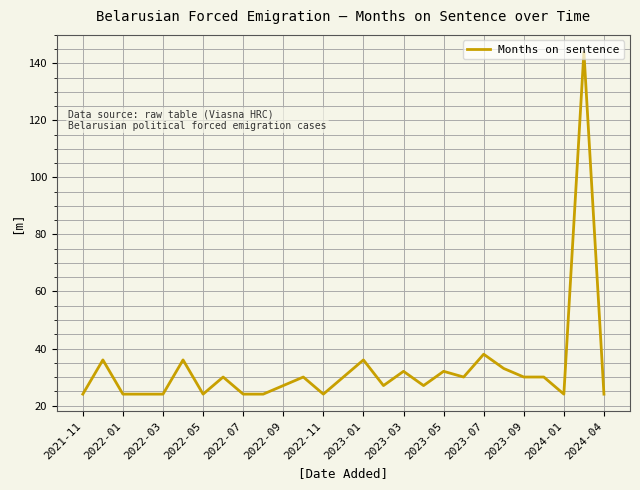

What is the maximum value shown in the chart?

144